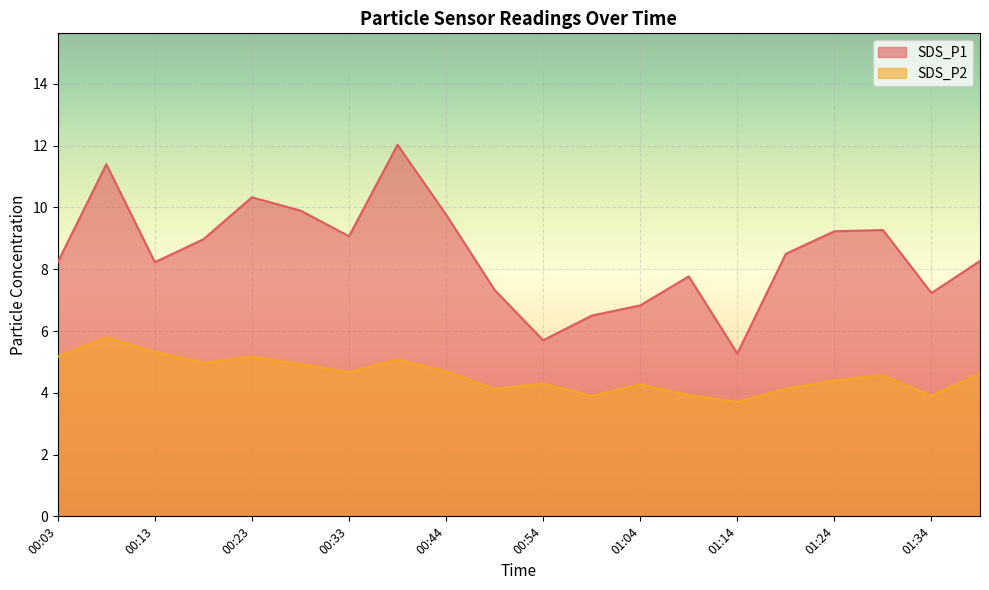

What position from the left is 01:29?

18